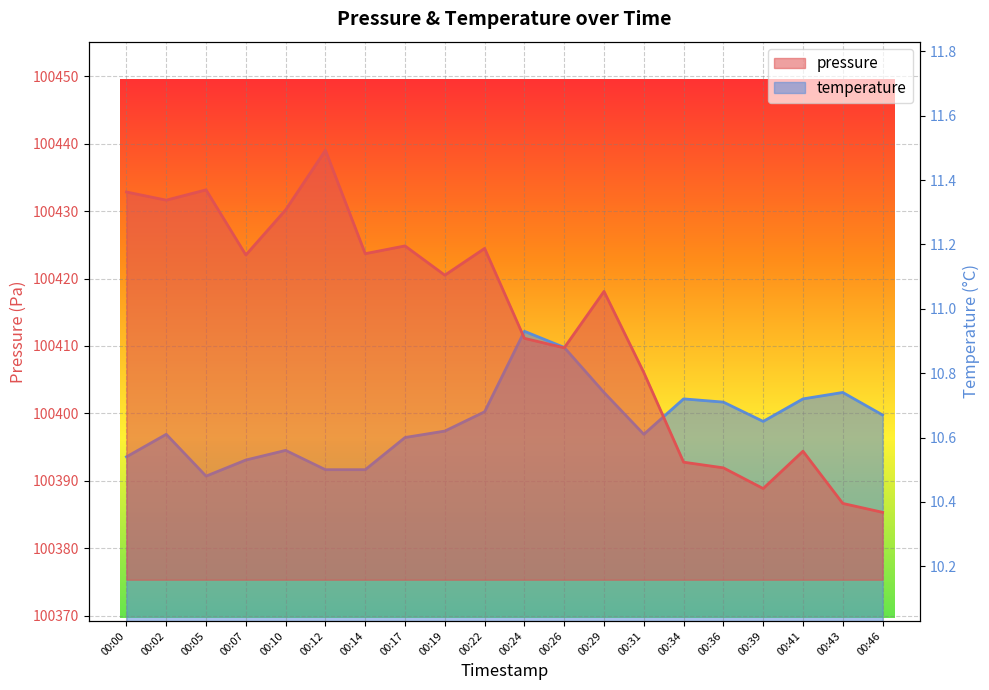

Which series has the largest total across all categories?

pressure